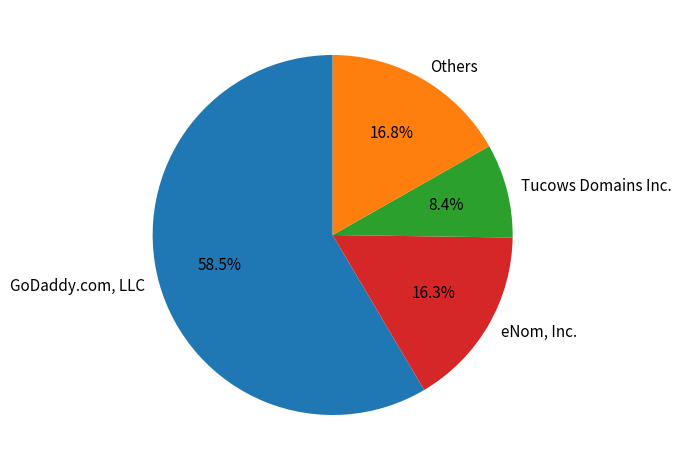

Combined, what portion of the pie is Others and eNom, Inc.?

33.1%